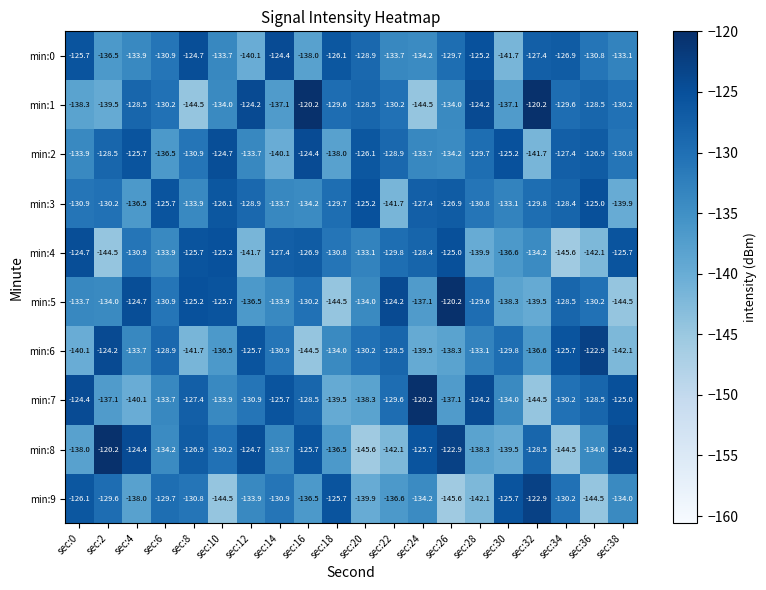

At which category is the sum across all series the highest?

sec:16